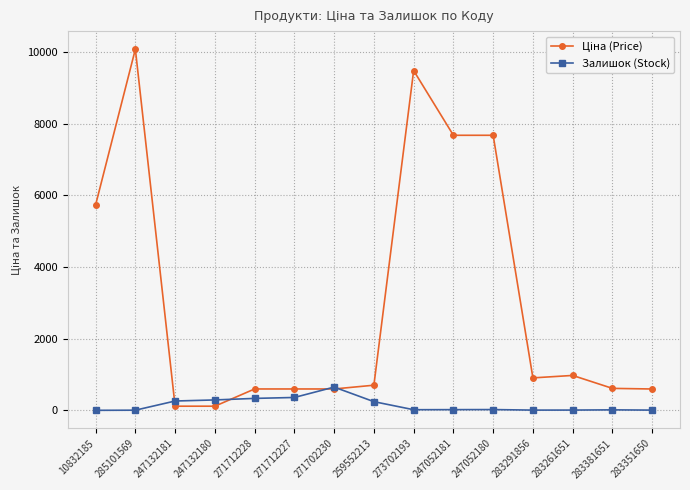

How many categories are shown in the chart?

15